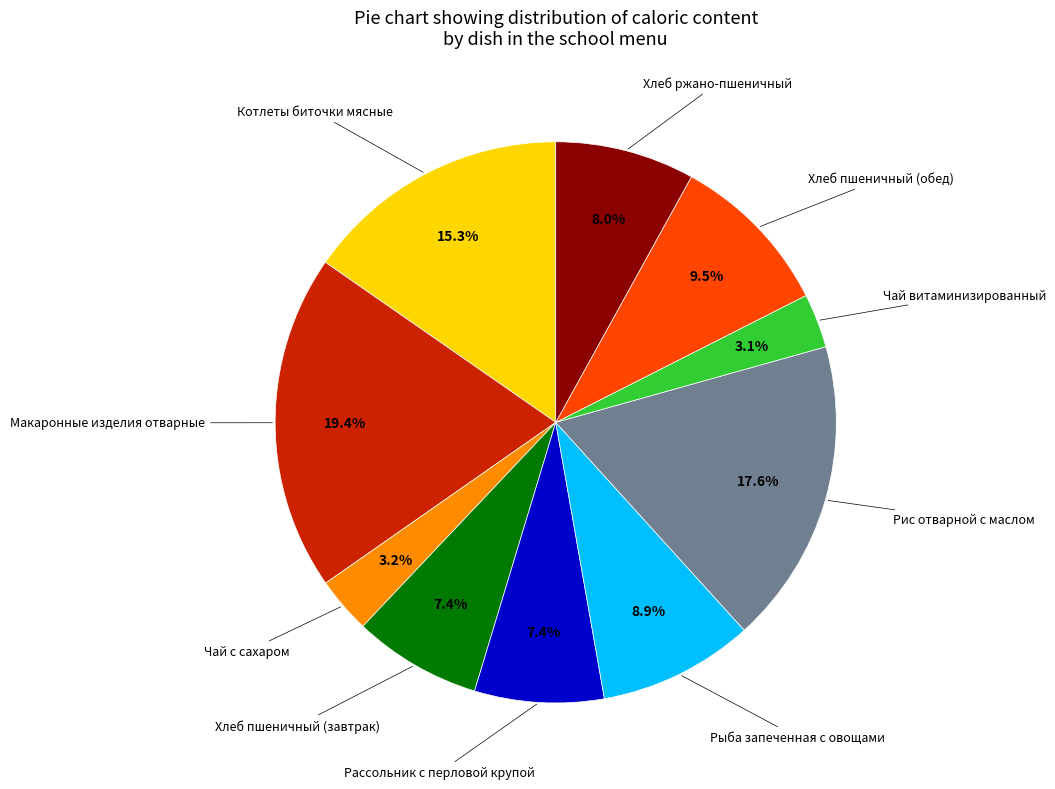

To the nearest percent, what is the difference between the largest and smallest slice percentages?

16%